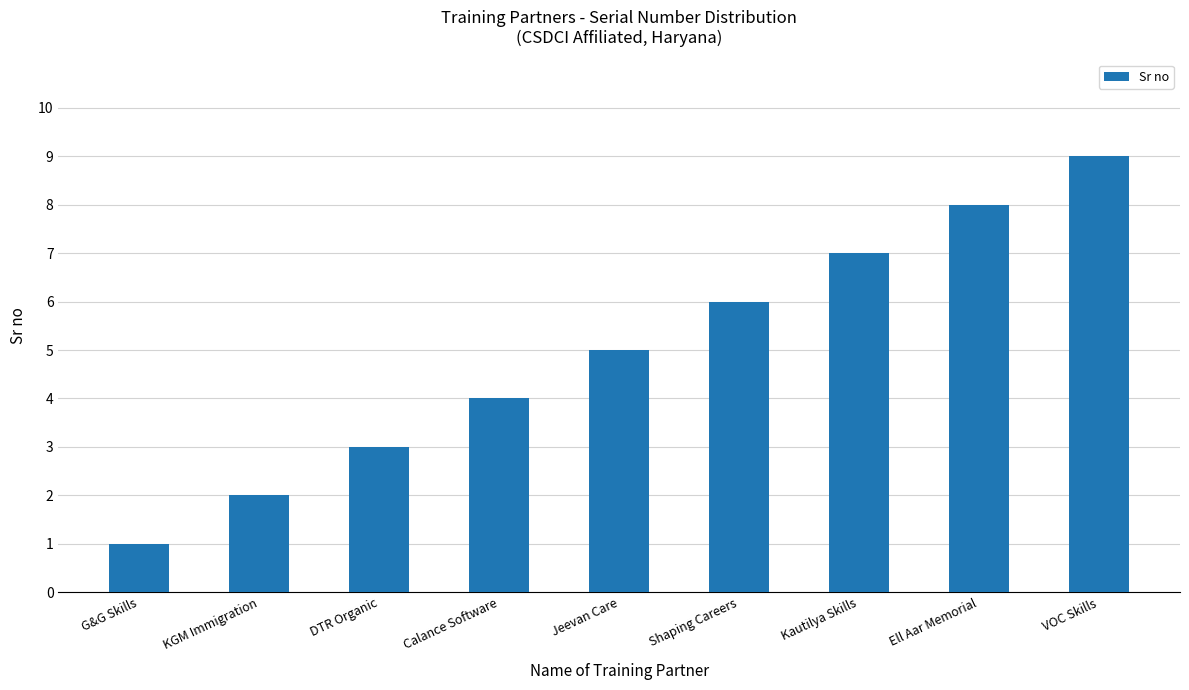

How many data points does each series have?

9